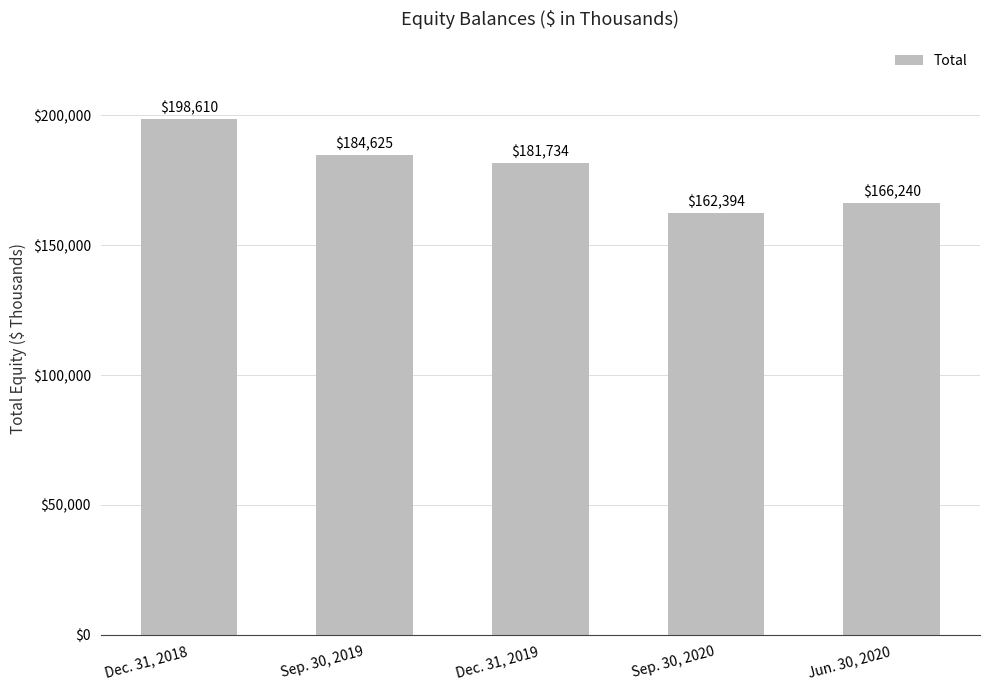

List the labels in order of value, smallest first.

Sep. 30, 2020, Jun. 30, 2020, Dec. 31, 2019, Sep. 30, 2019, Dec. 31, 2018